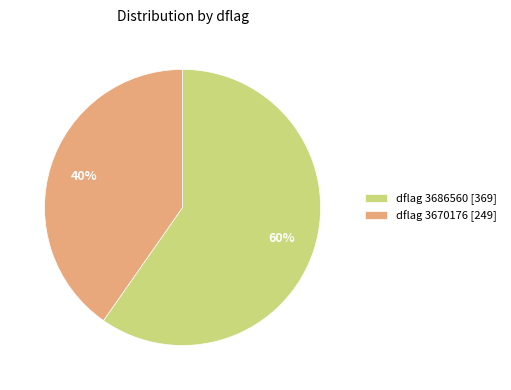

Is it true that dflag 3670176 [249] is 48% of the pie?

False